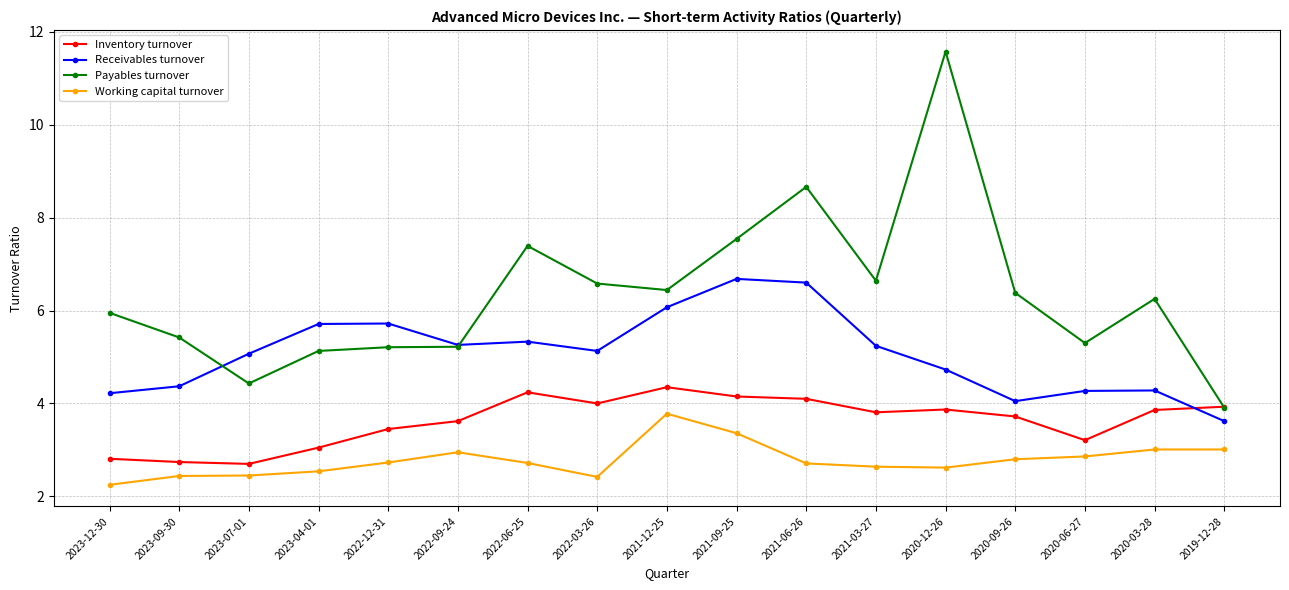

What is the label of the 2nd point from the right?

2020-03-28